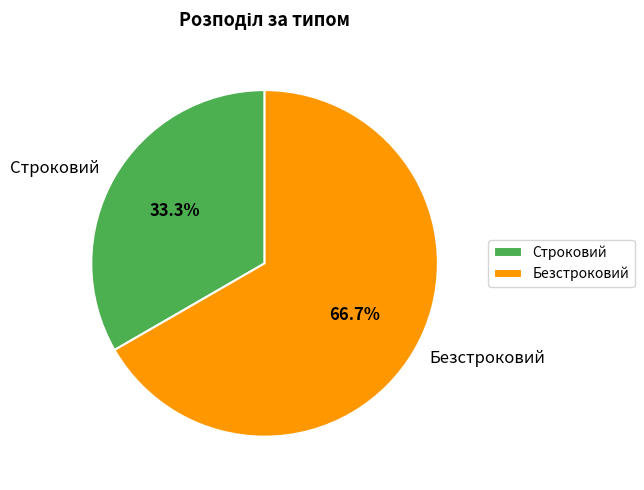

What is the largest slice in the pie chart?

Безстроковий